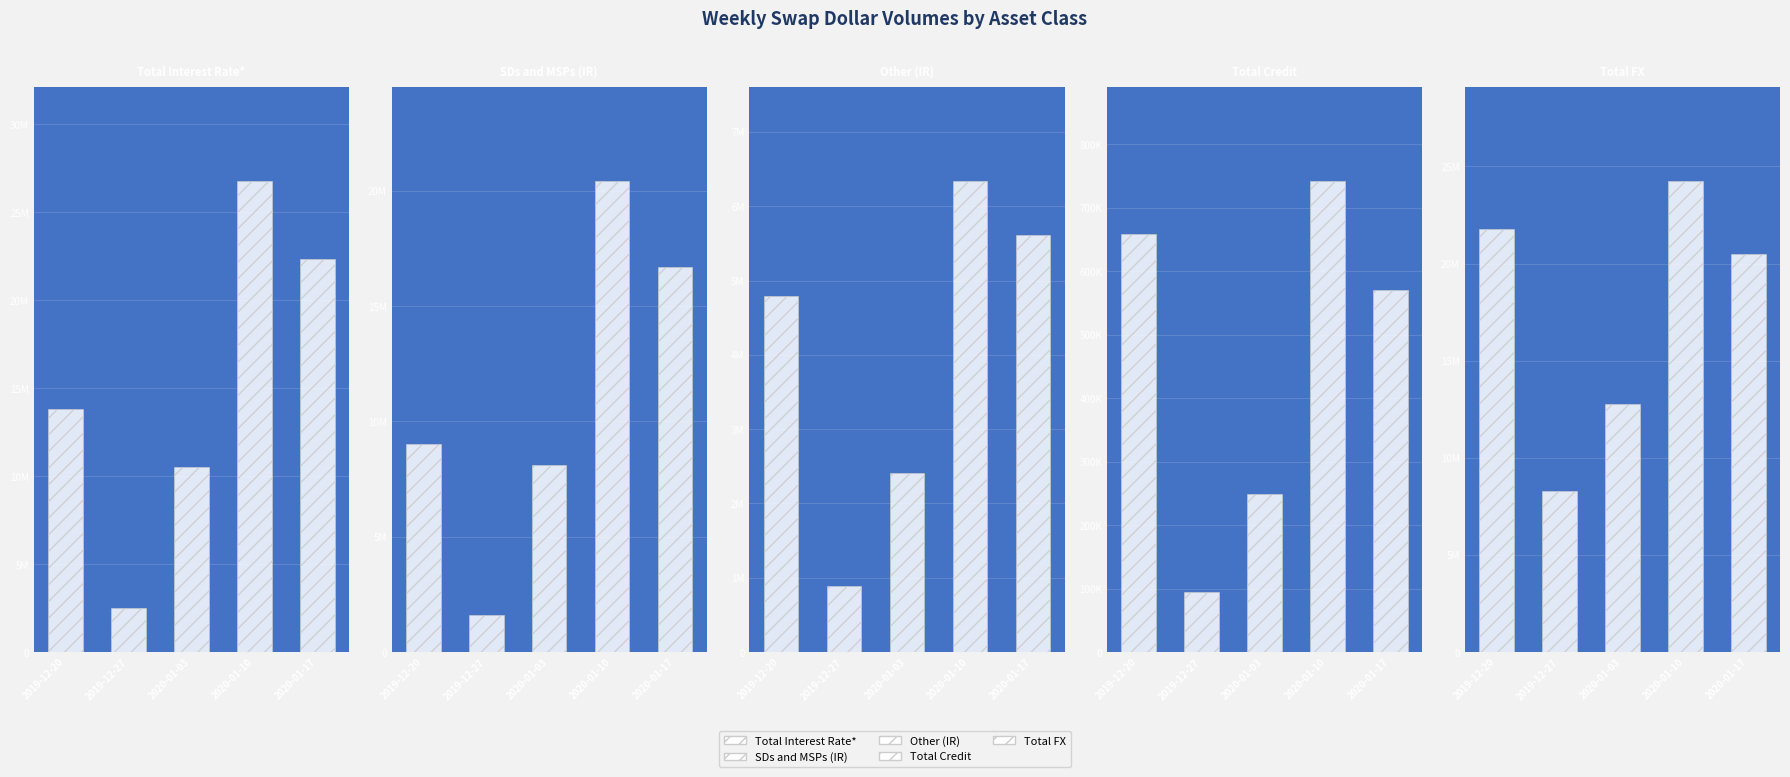

Reading left to right, transcribe all the data shown in this chart.

Total Interest Rate*: 13799880	2490863	10505142	26772367	22315245
SDs and MSPs (IR): 9002385	1603303	8100977	20430648	16702157
Other (IR): 4797495	887560	2404165	6341718	5613088
Total Credit: 658532	93915	248373	742142	570907
Total FX: 21799326	8291413	12745033	24255254	20492790